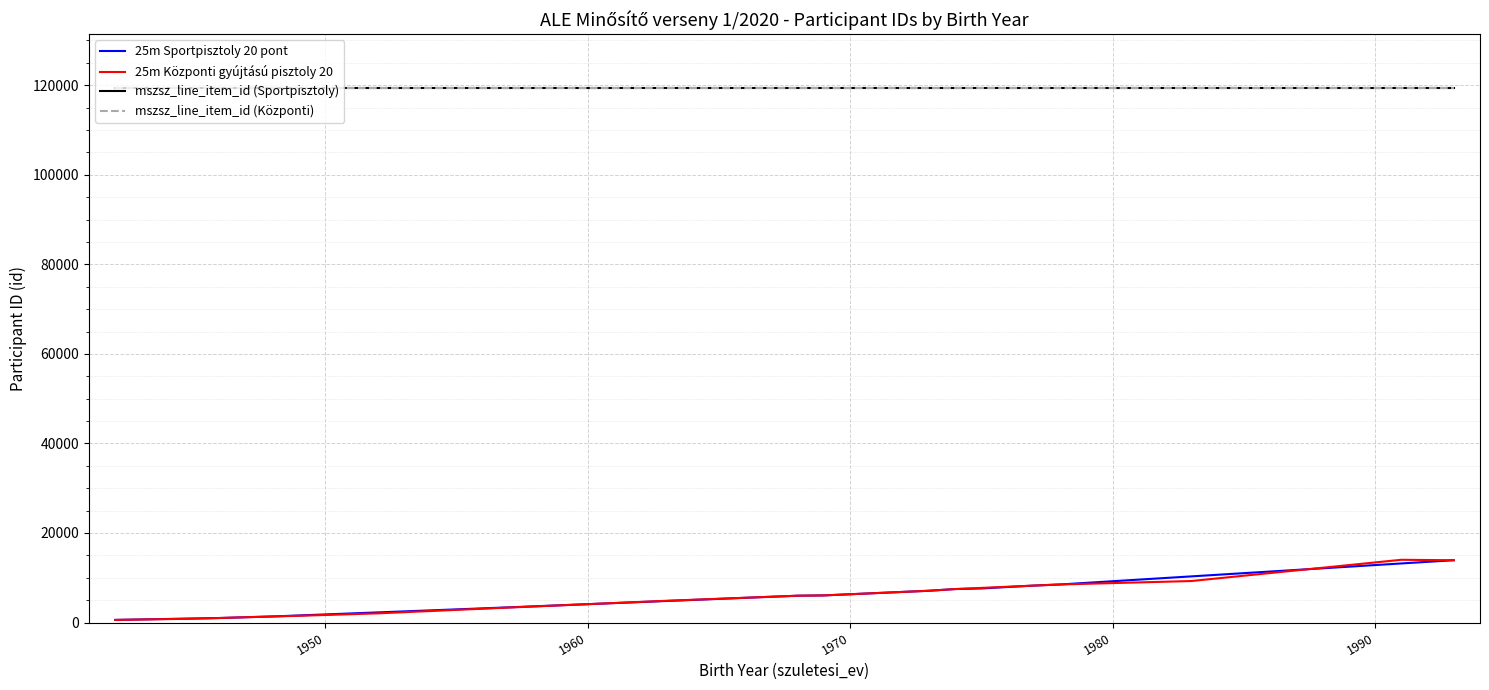

What is the maximum value for mszsz_line_item_id (Sportpisztoly)?

119449